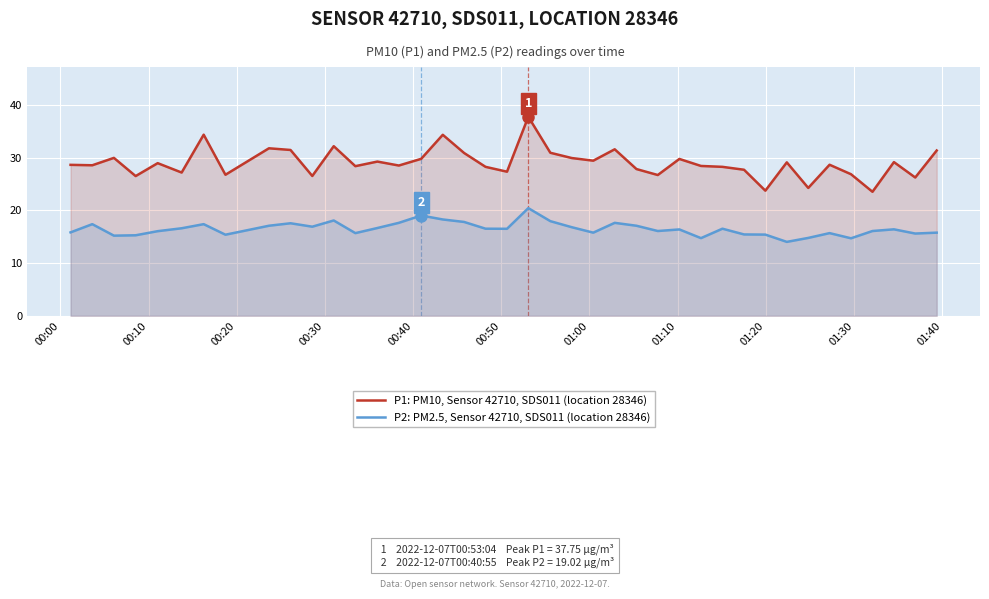

What is the minimum value shown in the chart?

14.0